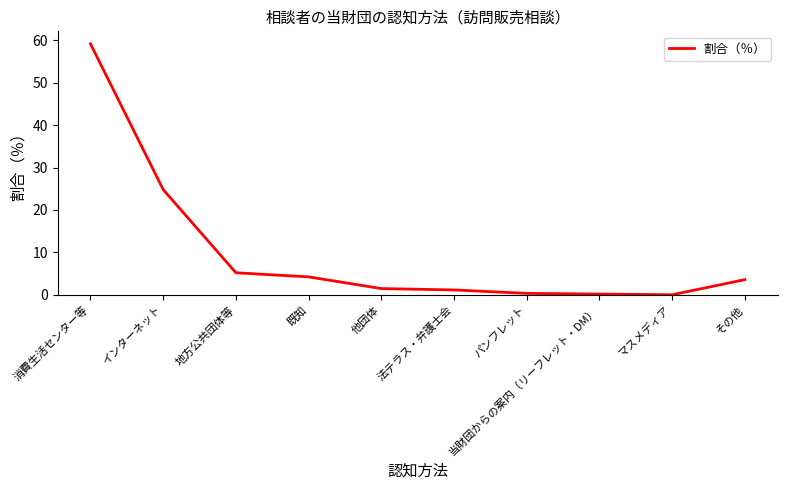

True or false: the data shows 6.0 at その他.

False